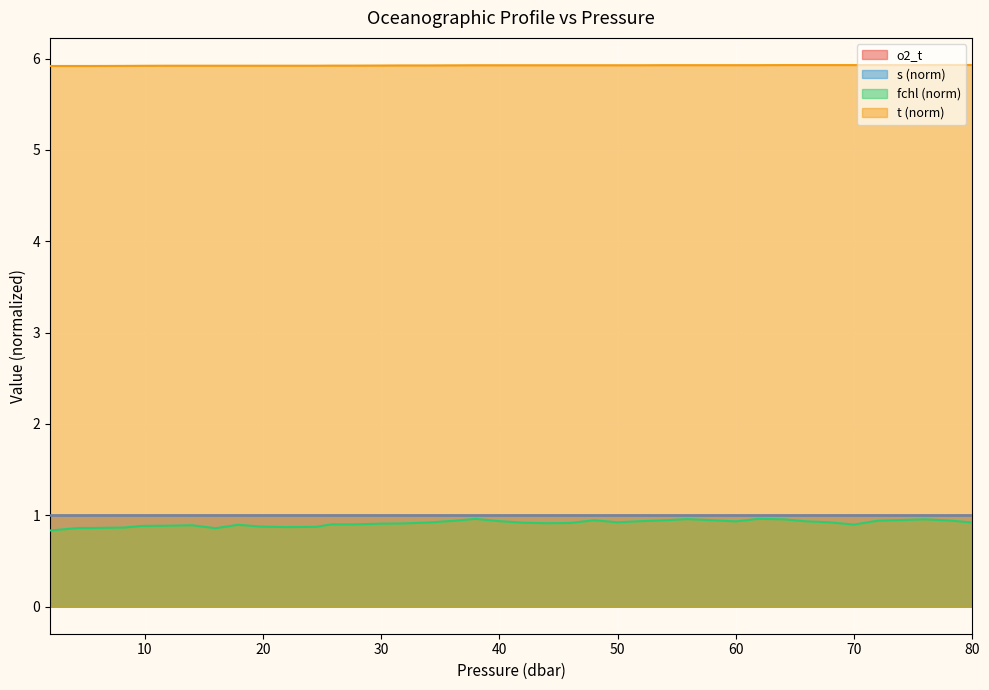

What is the sum of all s values?

39.9